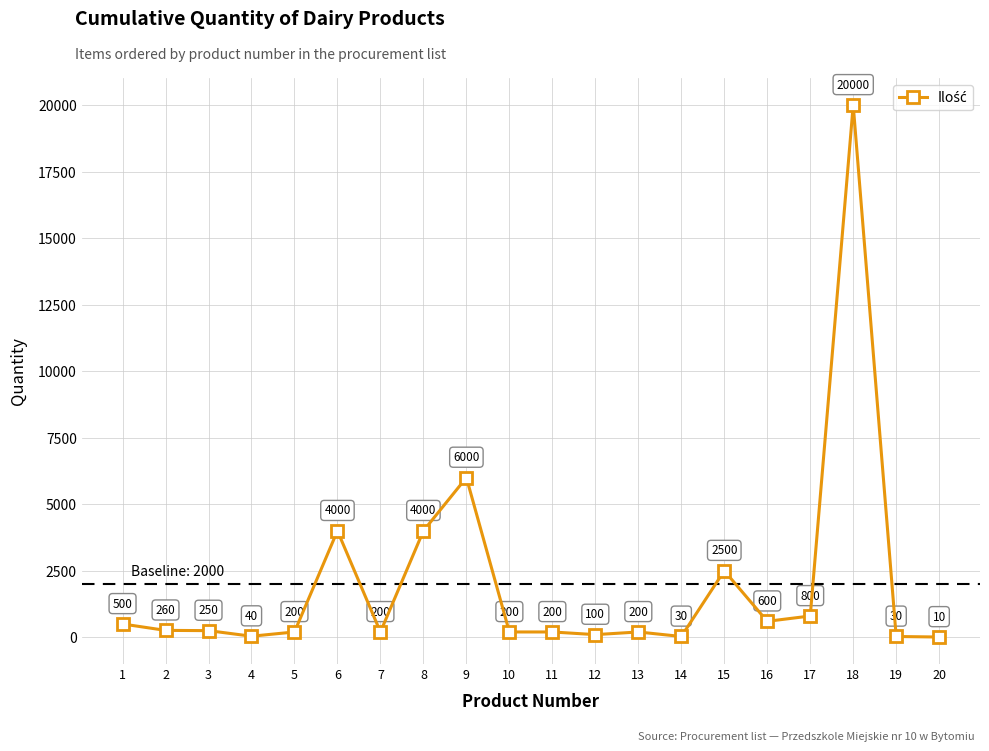

The chart shows a value of 6000 at 9. True or false?

True